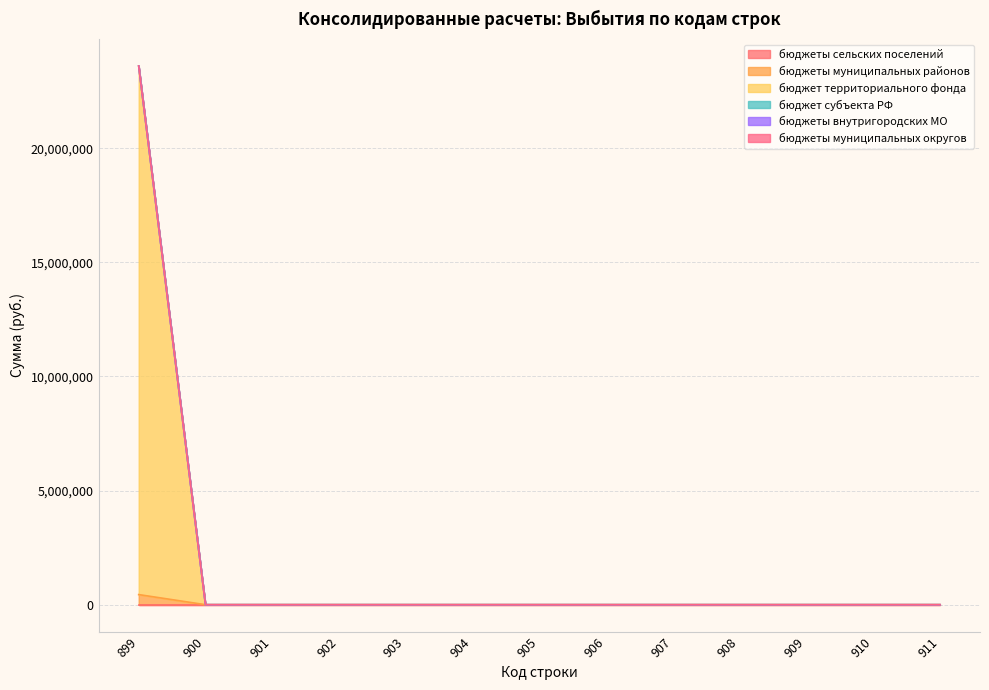

Does the chart display data point markers on the line(s)?

No